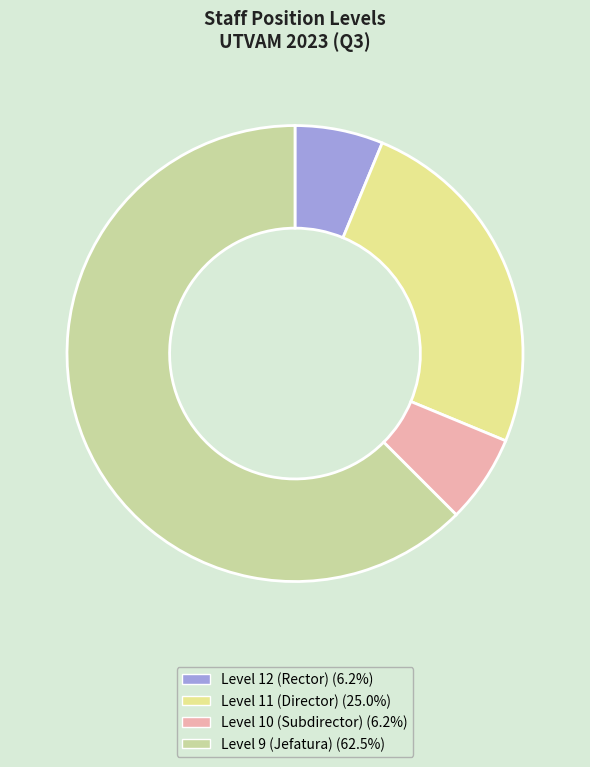

How many slices are in this pie chart?

4